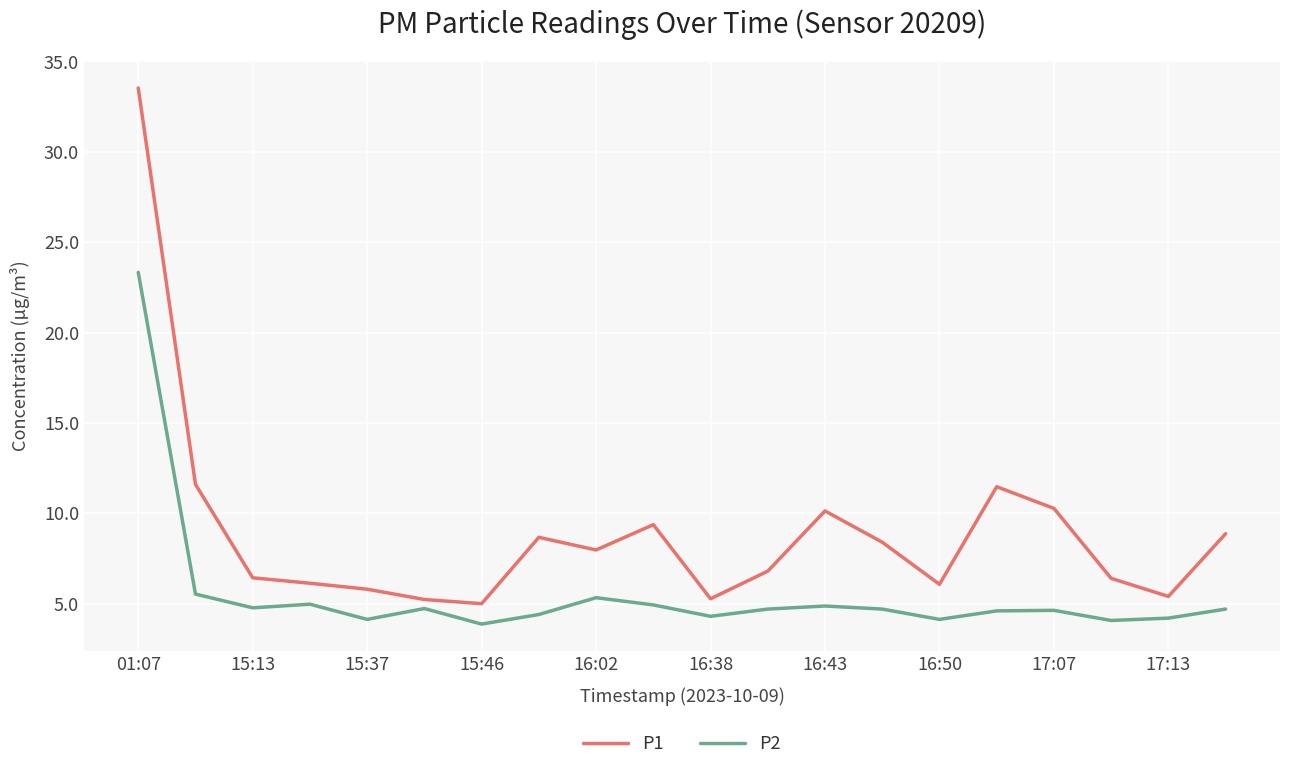

What is the difference between the maximum and minimum values in the P2 series?

19.5